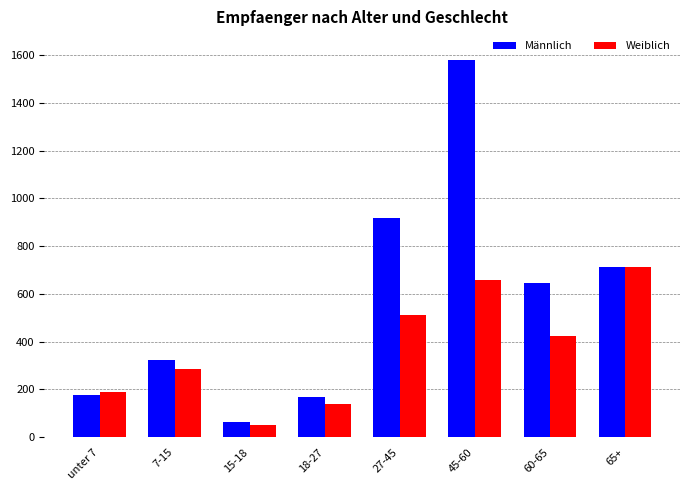

Rank the series by their maximum value, from lowest to highest.

Weiblich, Männlich